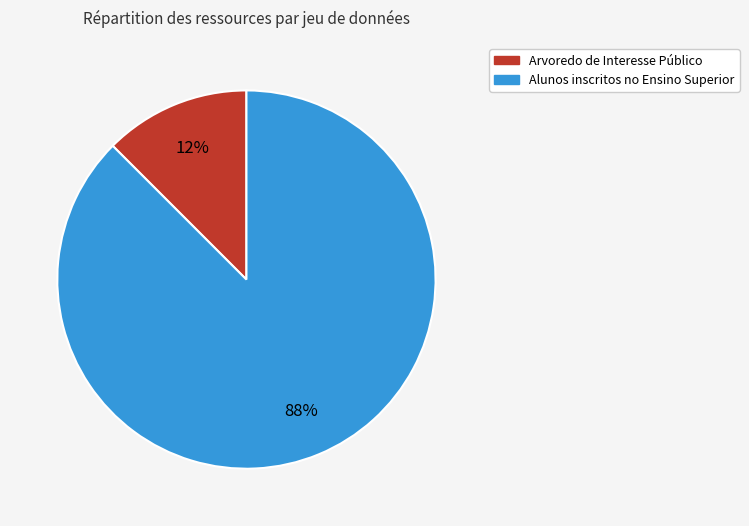

To the nearest percent, what is the combined percentage of Alunos inscritos no Ensino Superior and Arvoredo de Interesse Público?

100%